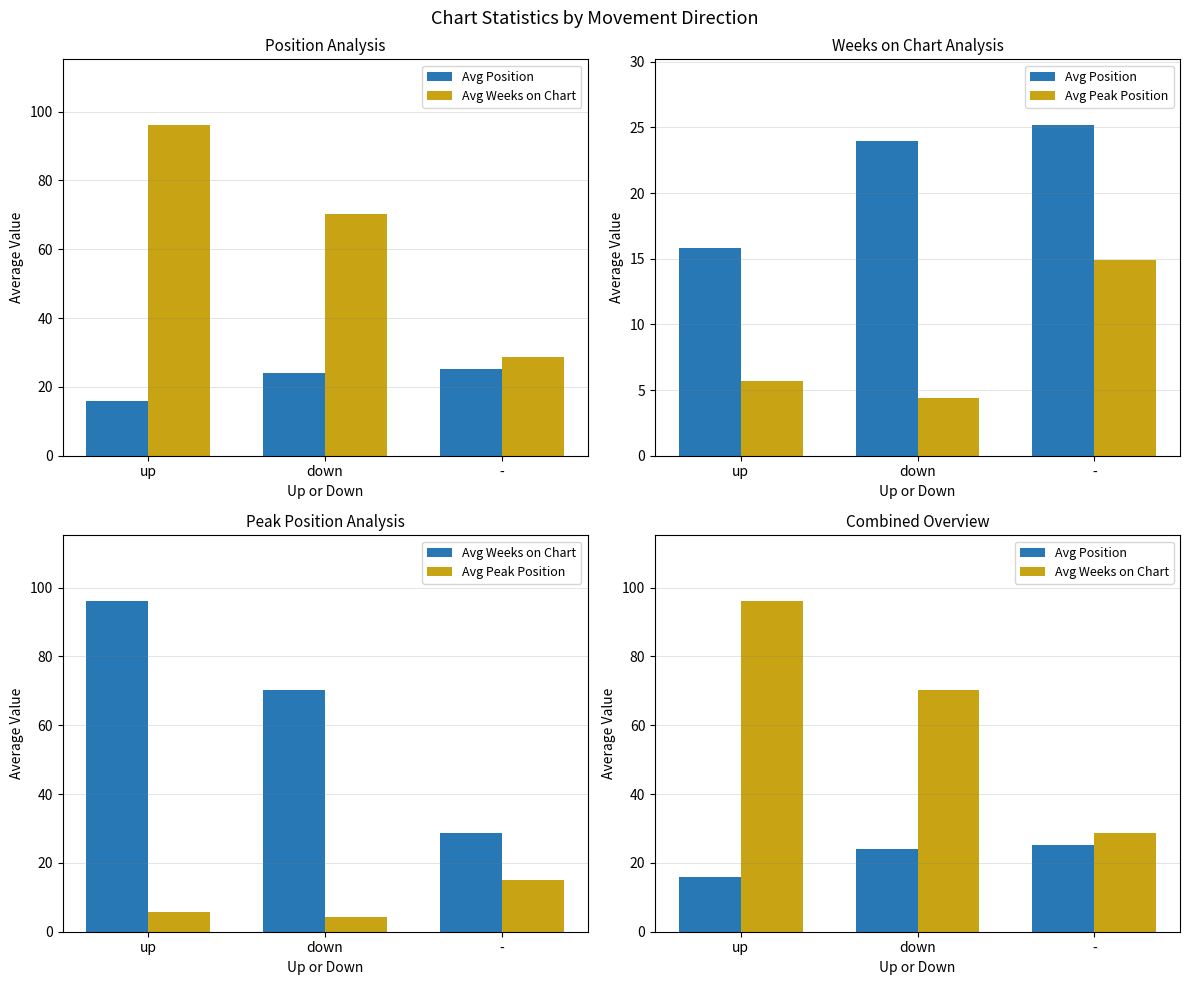

Which label corresponds to the largest value in the chart?

up